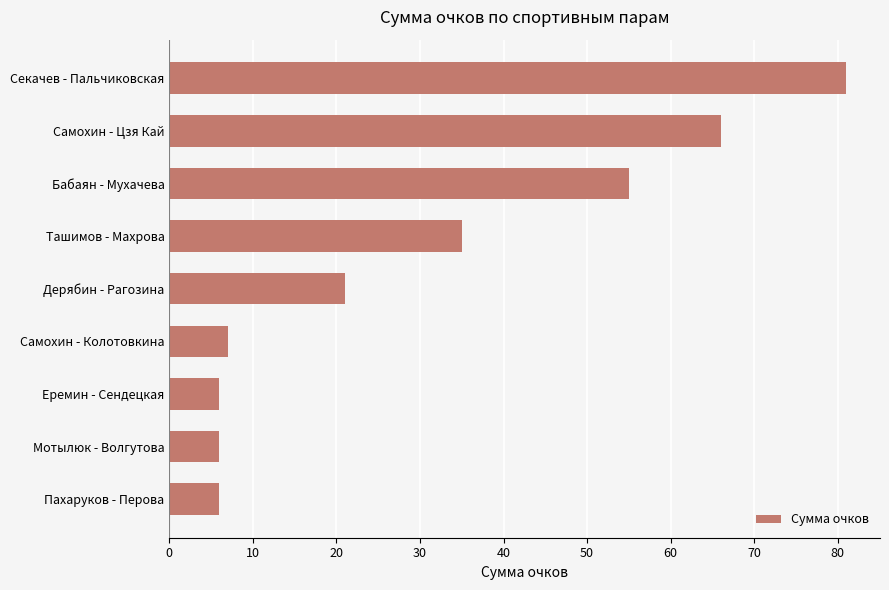

The value at Еремин - Сендецкая is 2. True or false?

False